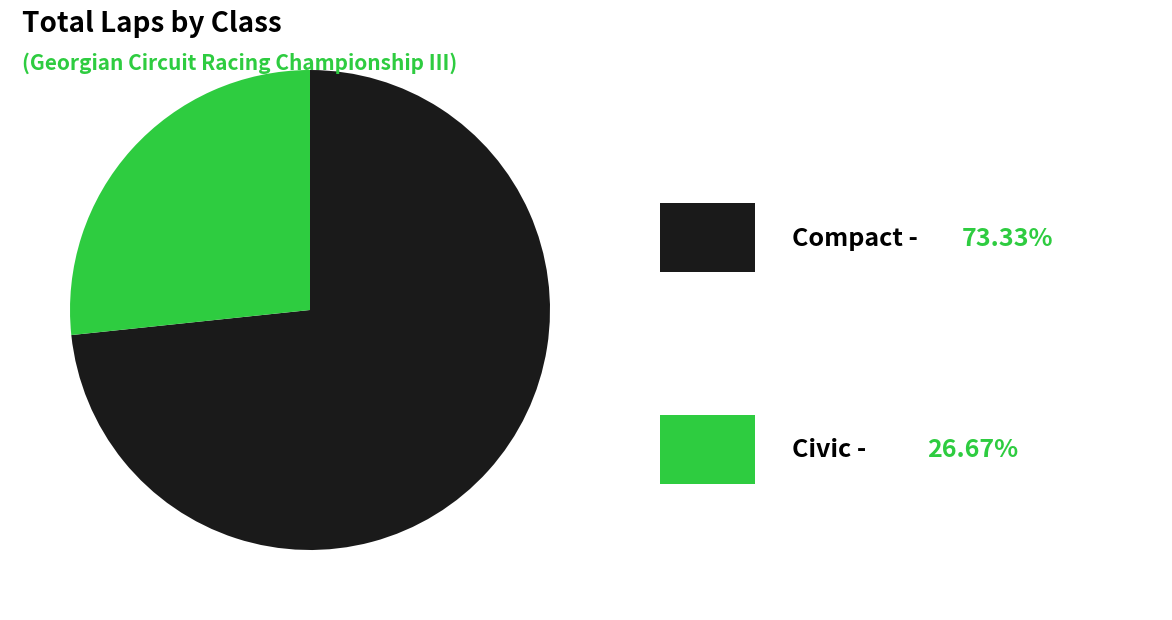

Is there any slice that represents more than half of the pie?

Yes